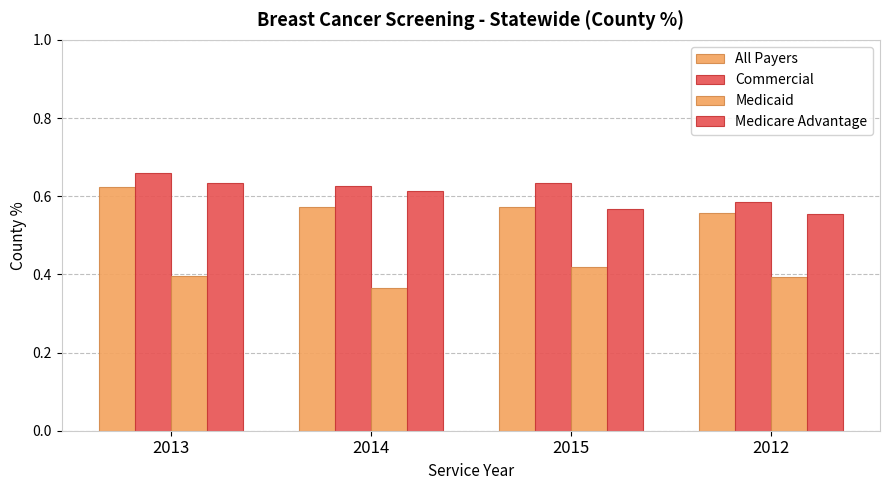

Are the bars grouped side by side (vs. stacked)?

Yes